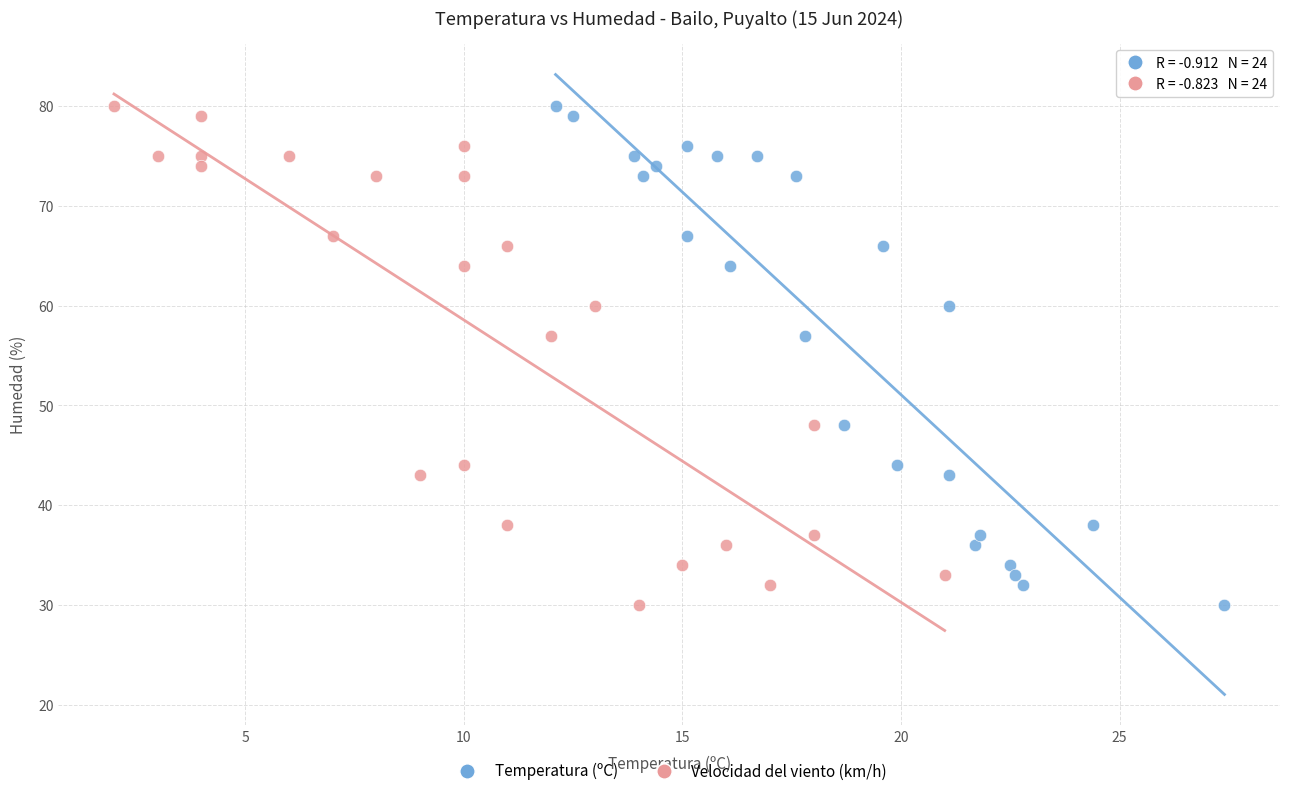

What are all the series names shown in the legend?

Temperatura (ºC), Velocidad del viento (km/h)